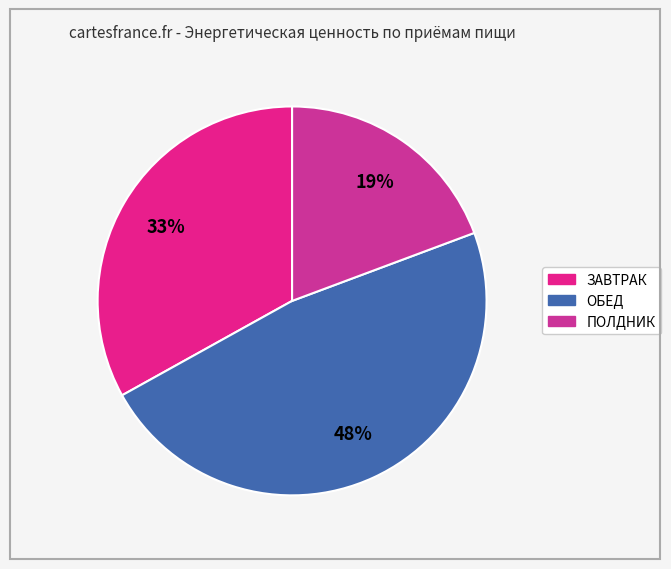

To the nearest percent, what portion does ЗАВТРАК represent?

33%